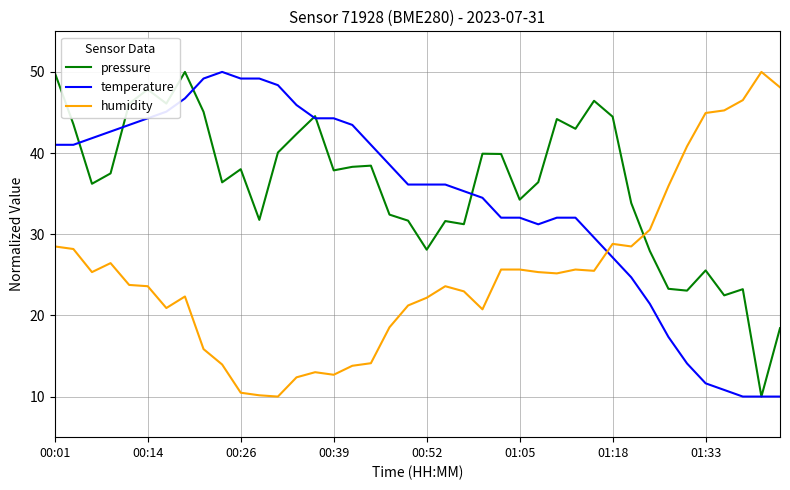

How many intersections are there between humidity and pressure?

1